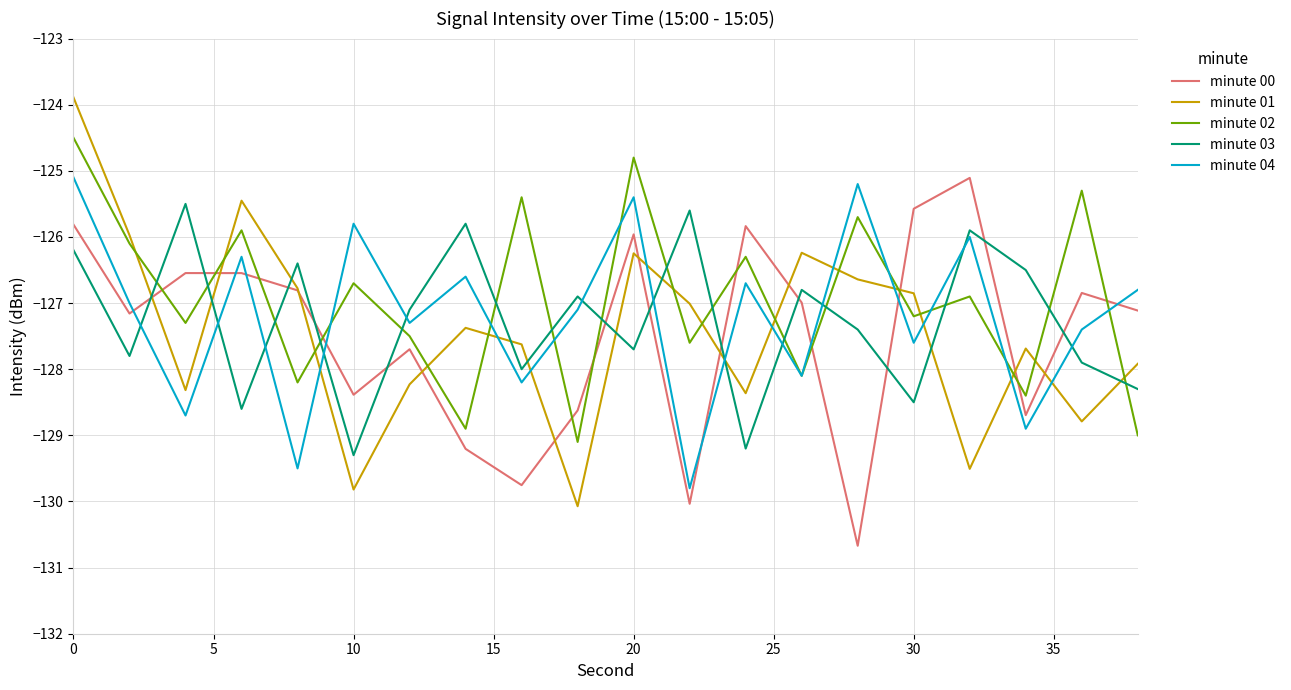

How many times do minute 01 and minute 03 cross each other?

10